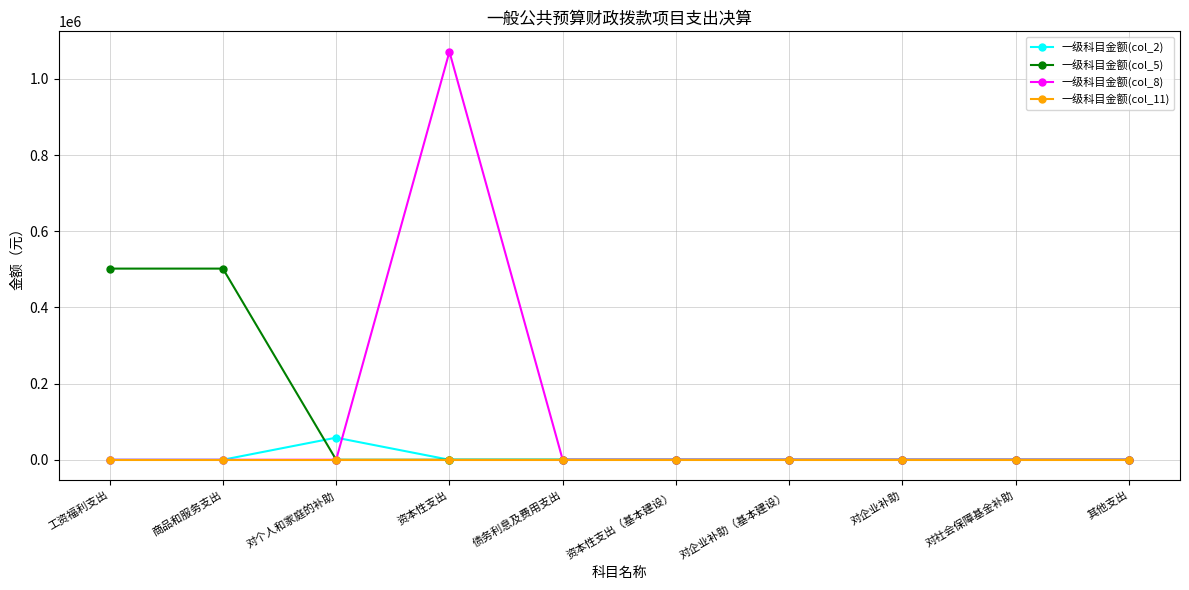

Which category has the highest value in the 一级科目金额(col_8) series?

资本性支出